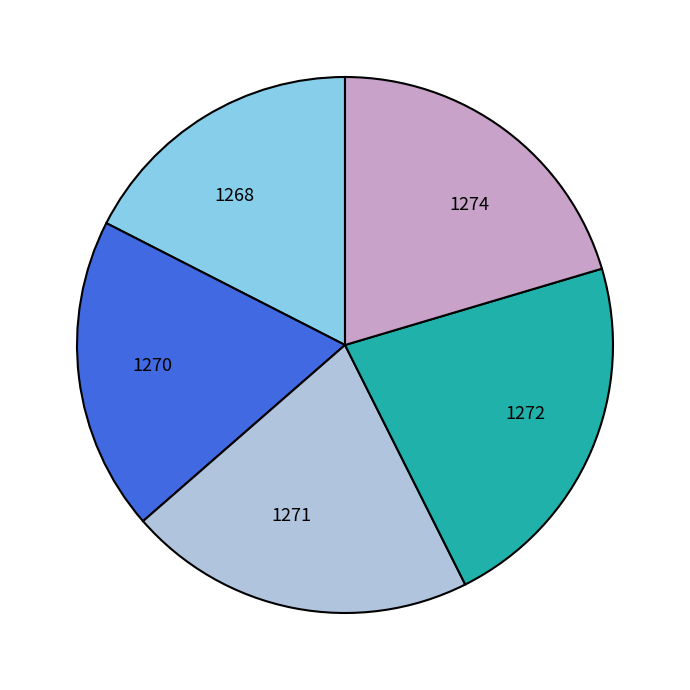

Is there a majority slice in this chart?

No